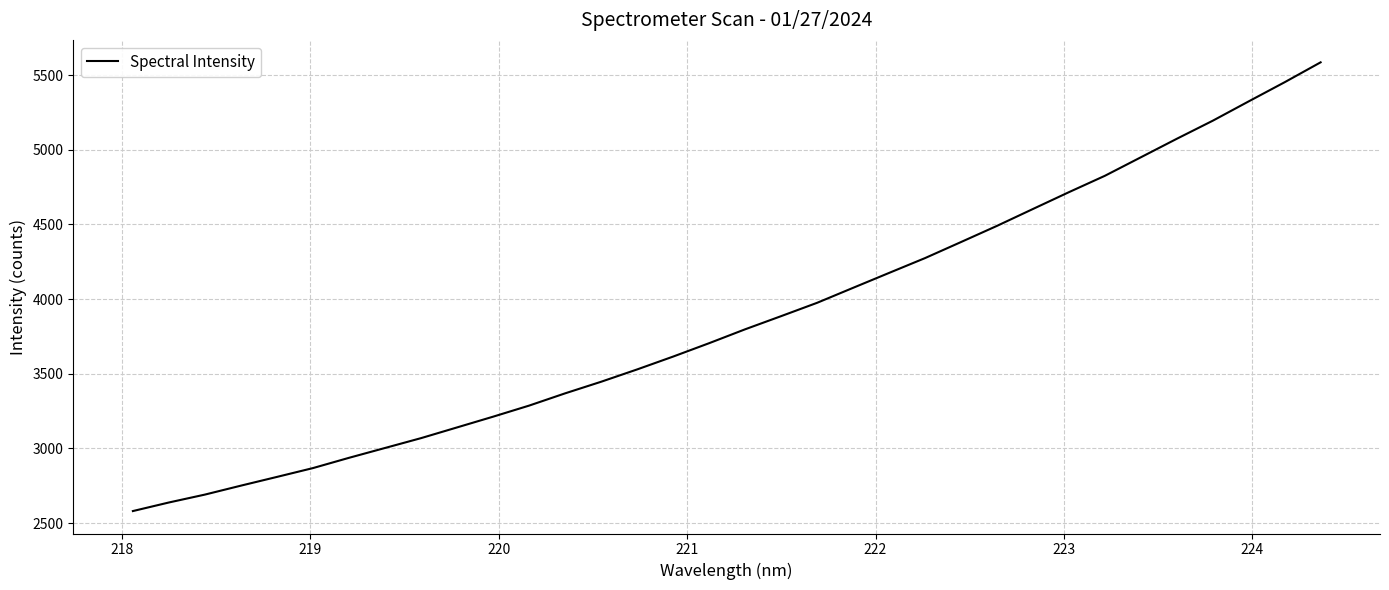

What is the maximum value shown in the chart?

5585.2